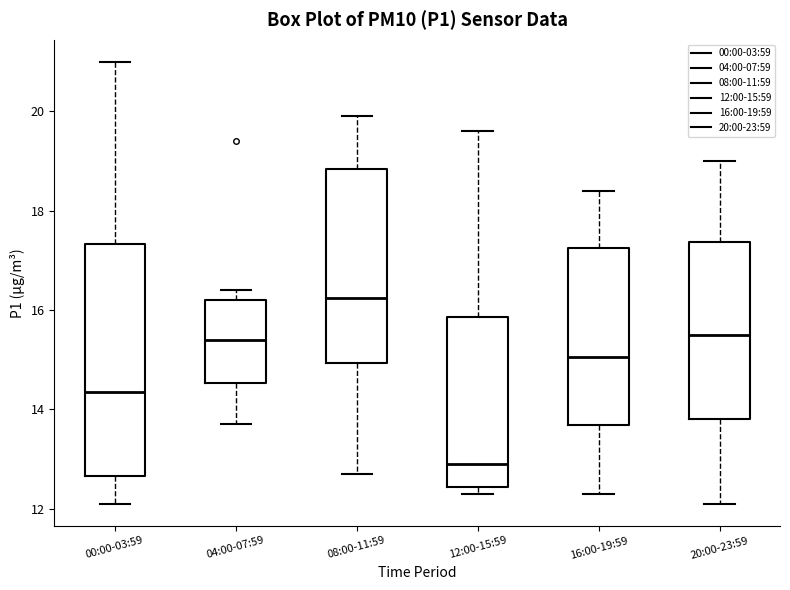

Where does the lower whisker of the box for 20:00-23:59 end on the y-axis? The values are not printed on the chart, so give them approximately, as read against the axis.

12.2